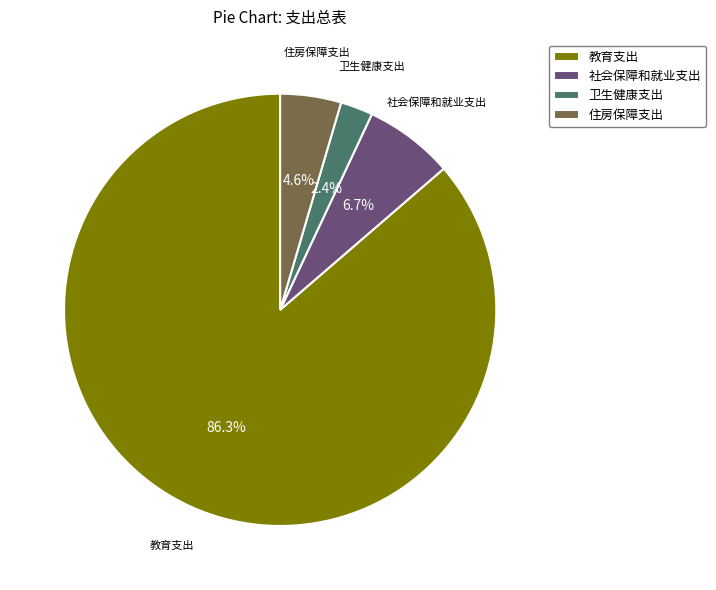

Rank the categories by value from highest to lowest.

教育支出, 社会保障和就业支出, 住房保障支出, 卫生健康支出